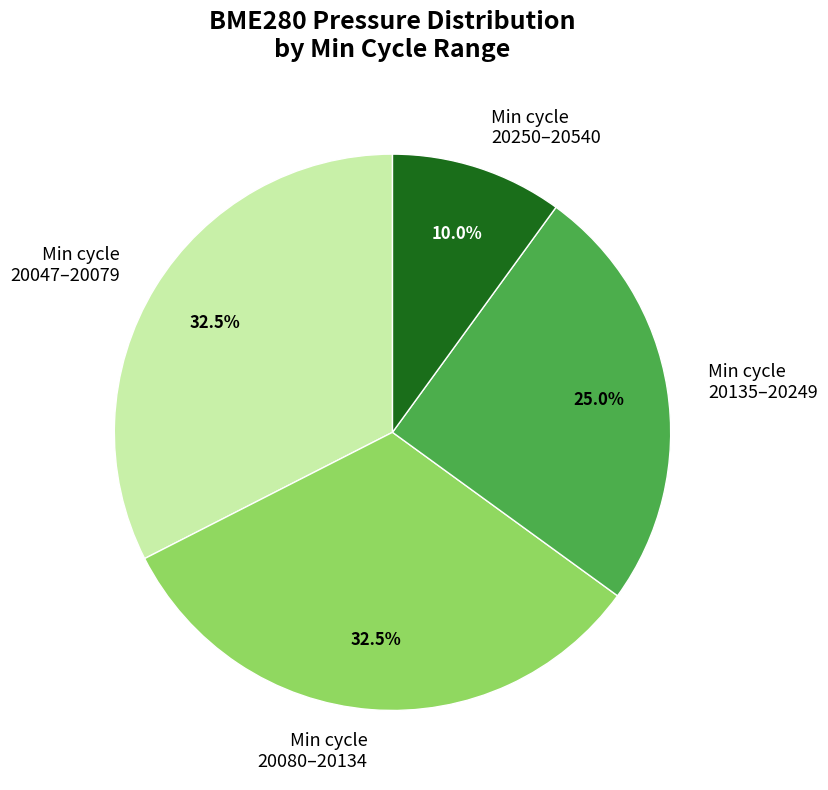

Count the number of slices in the pie.

4